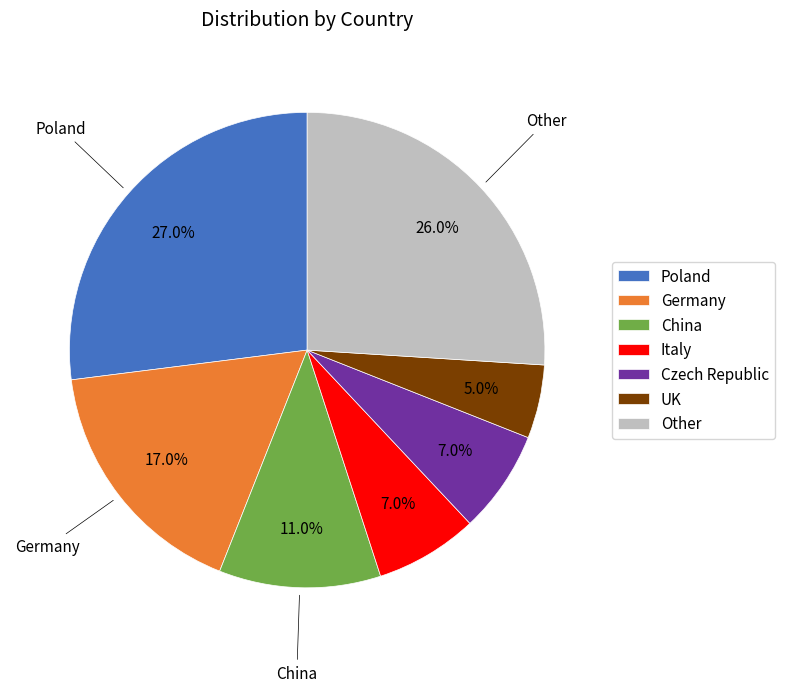

Which category has the biggest portion of the pie?

Poland